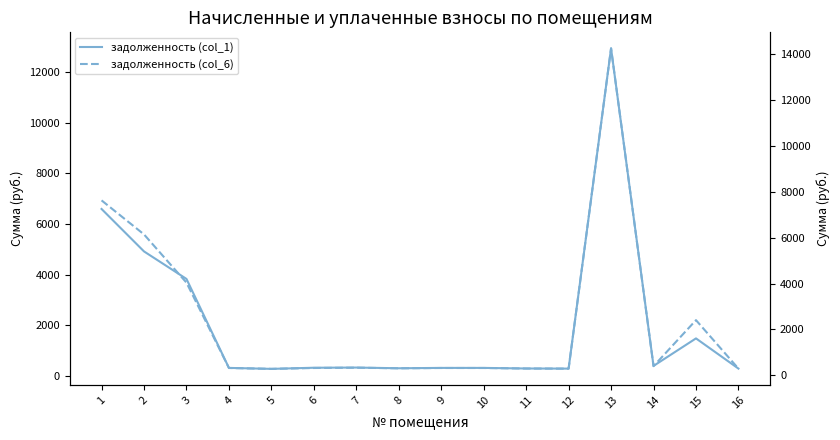

How many lines are shown in the chart?

2